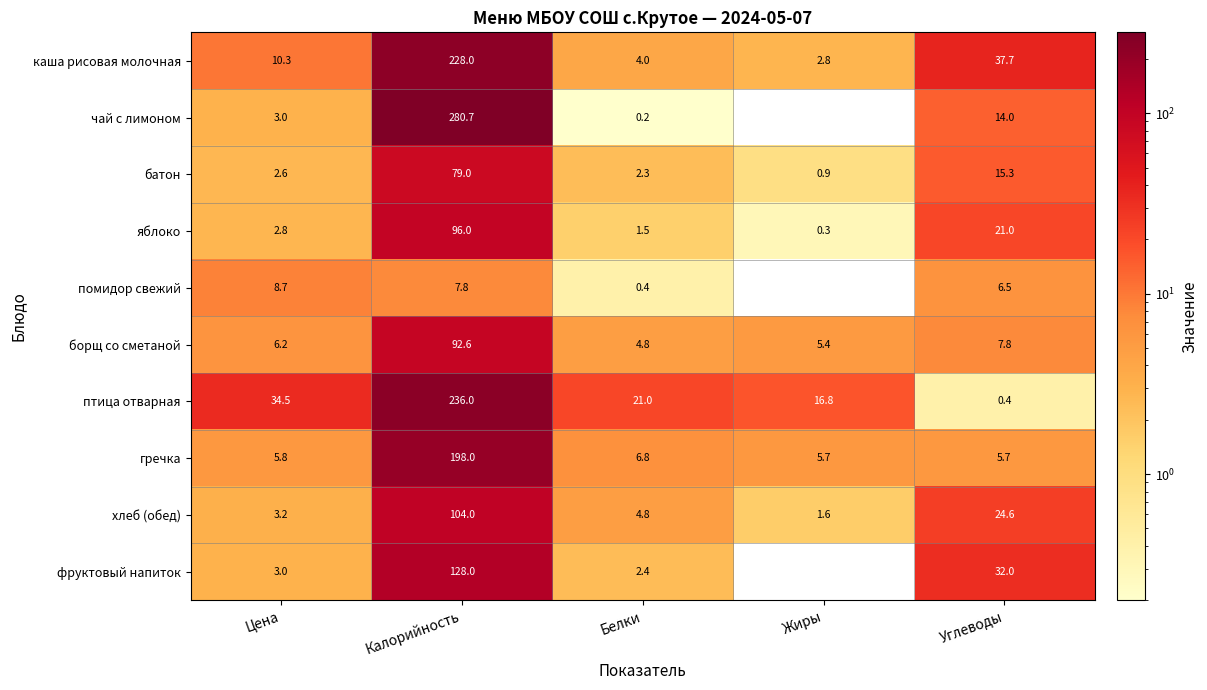

Where is помидор свежий nearest to the value 4?

Углеводы